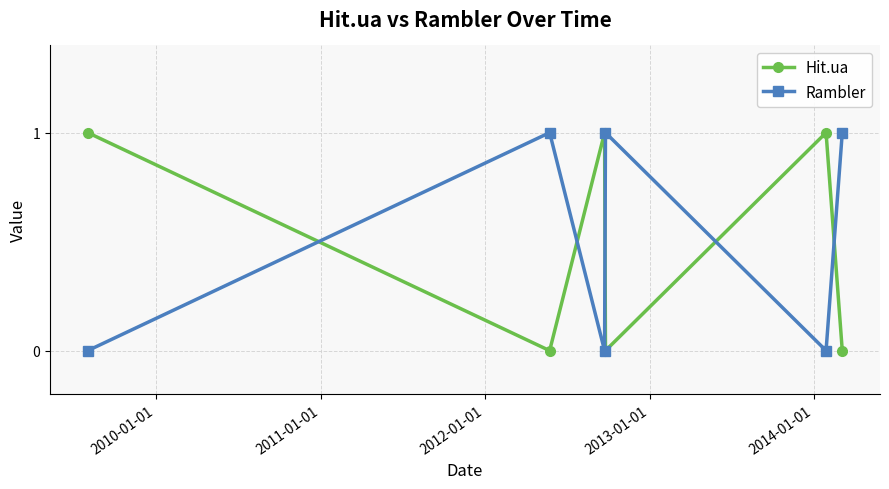

How many times do Hit.ua and Rambler cross each other?

5